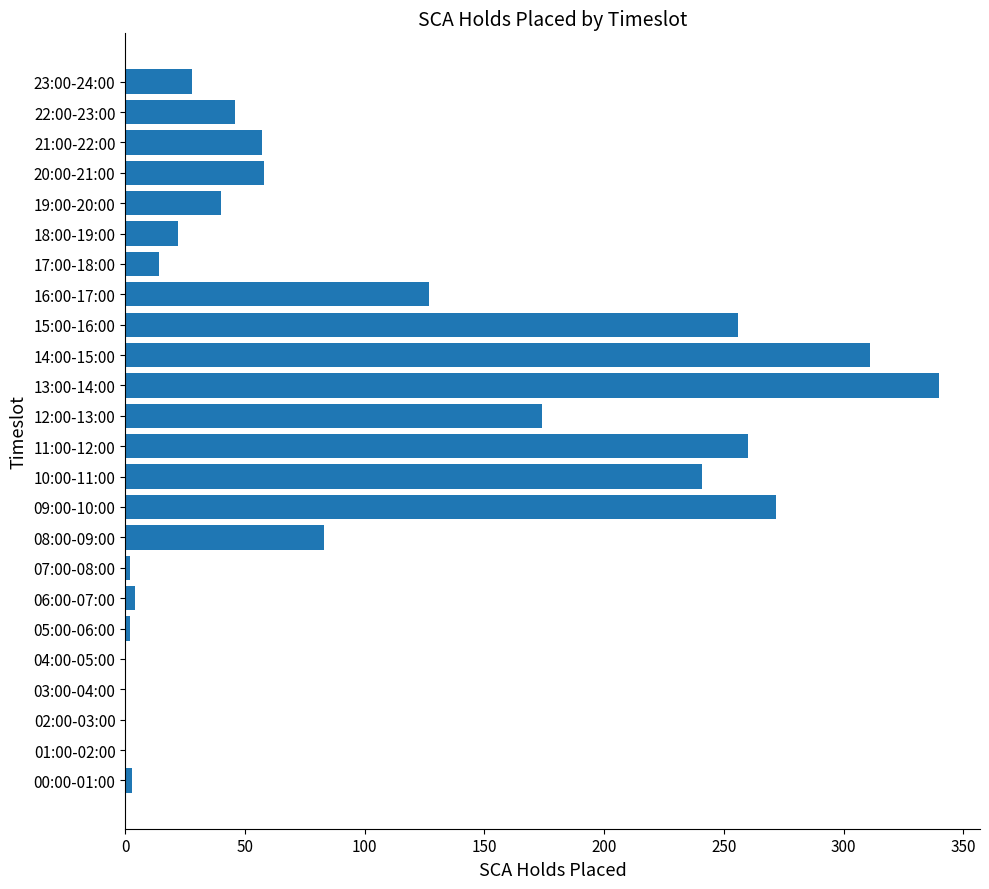

Where is the data nearest to the value 170?

12:00-13:00